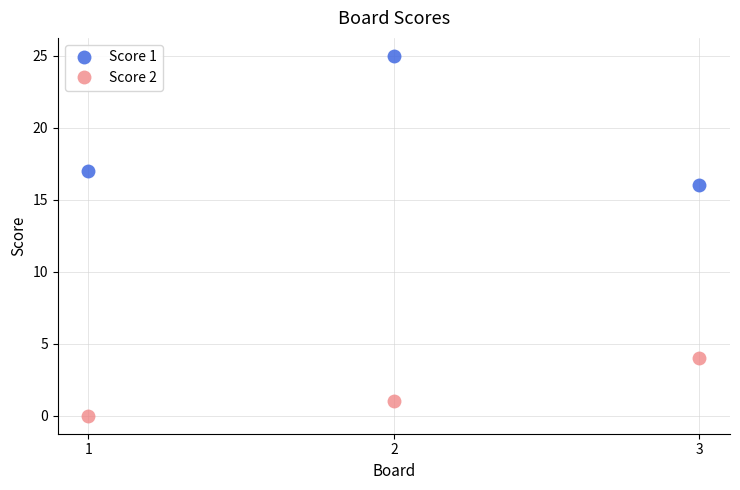

What is the value of the Score 1 point at the 3rd from the left?

16